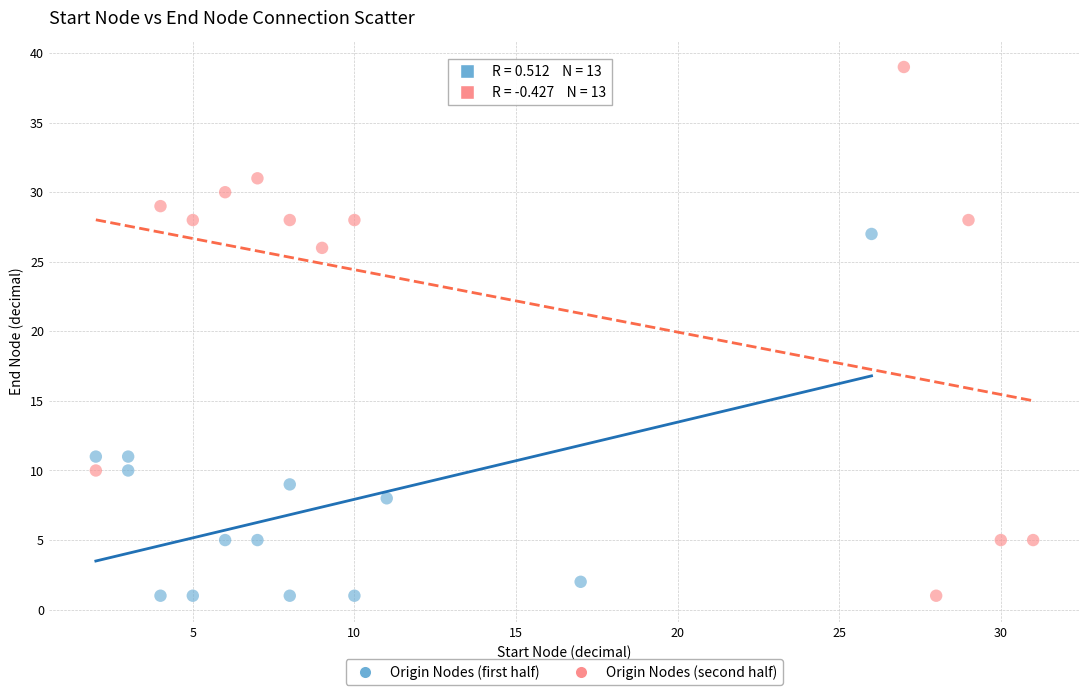

Which series contains the highest Y value?

Origin Nodes (second half)